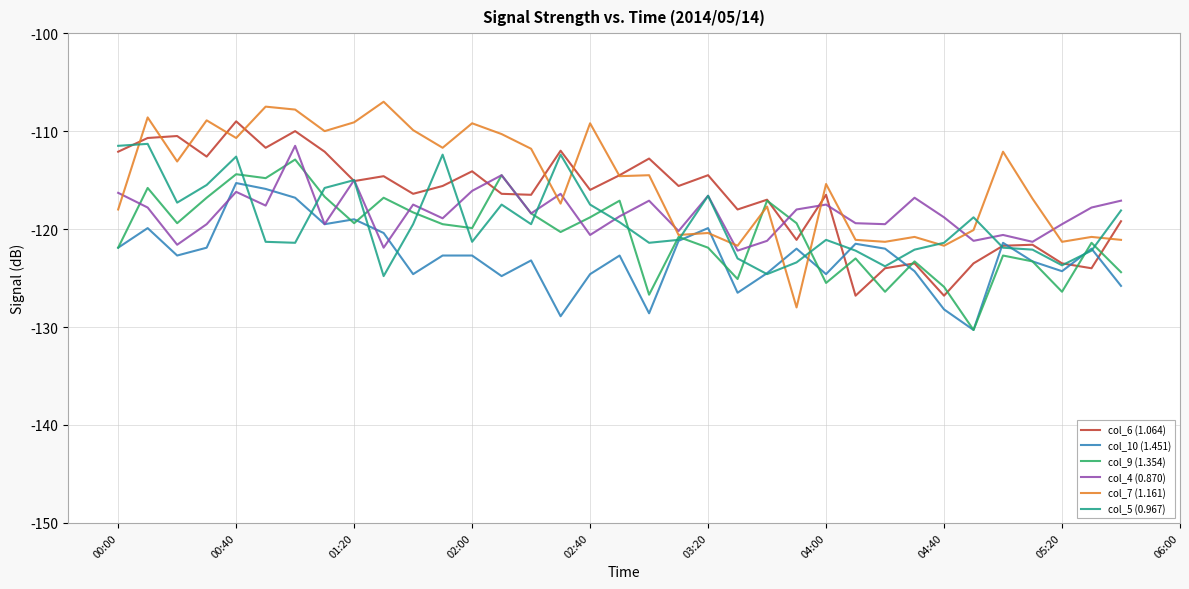

Which series has the widest spread of values?

col_7 (1.161)